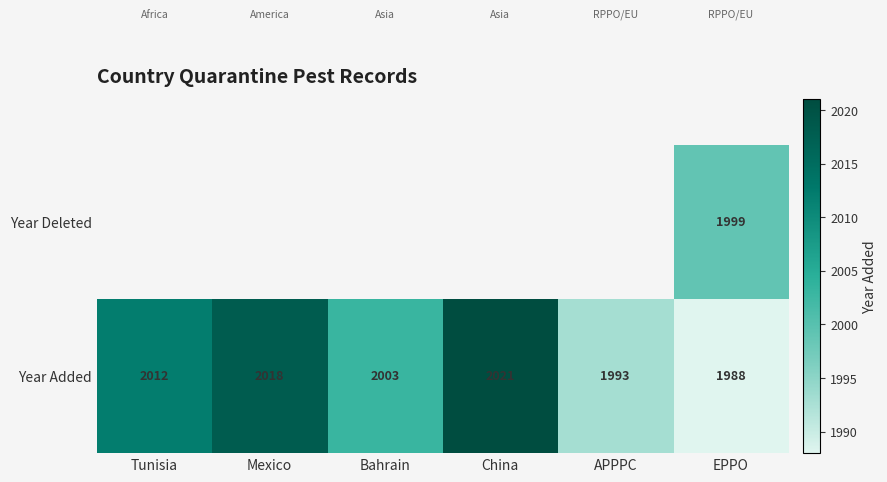

Where is Year Added nearest to the value 2004?

Bahrain